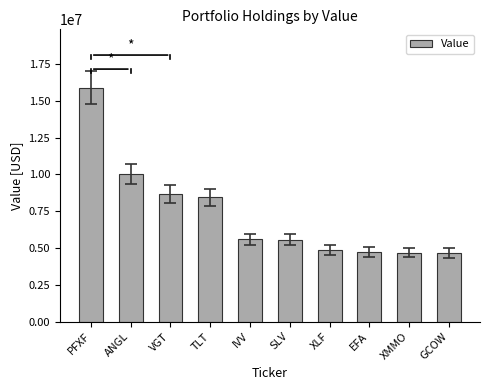

What is the ratio of the value at GCOW to the value at XLF?

1.0